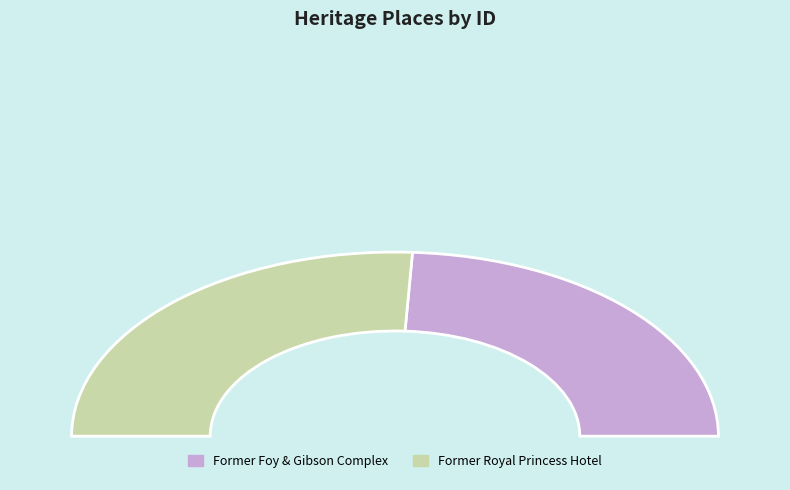

To the nearest percent, what is the average slice percentage?

50%